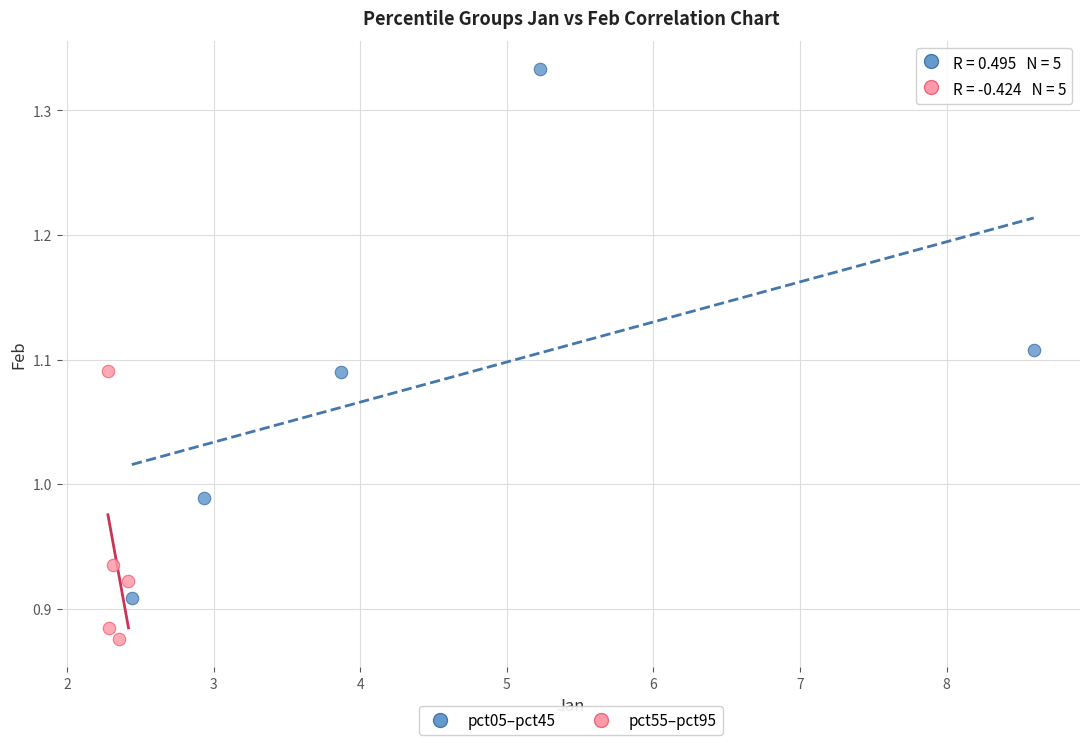

Which series reaches the maximum Y coordinate?

pct05–pct45